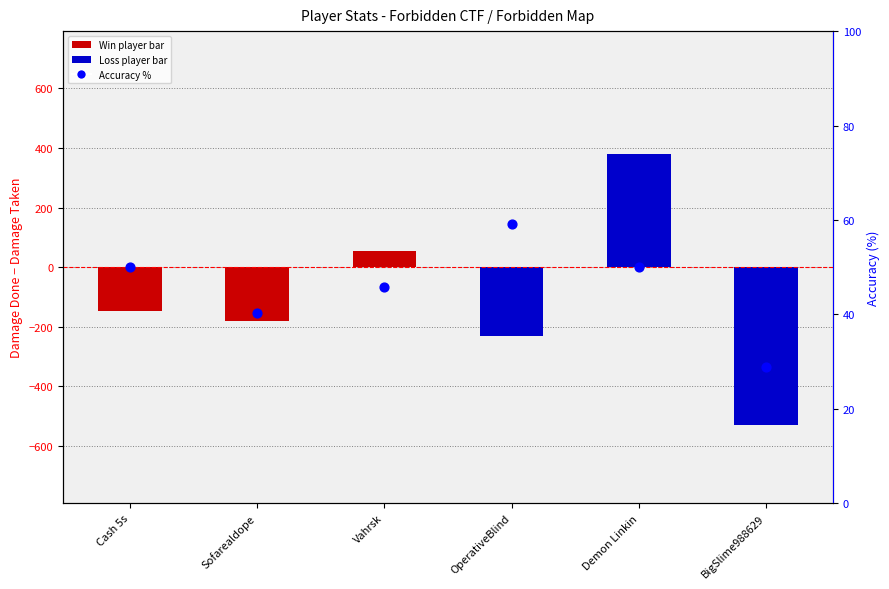

Which series has the widest spread of Y values?

DamageDone - DamageTaken